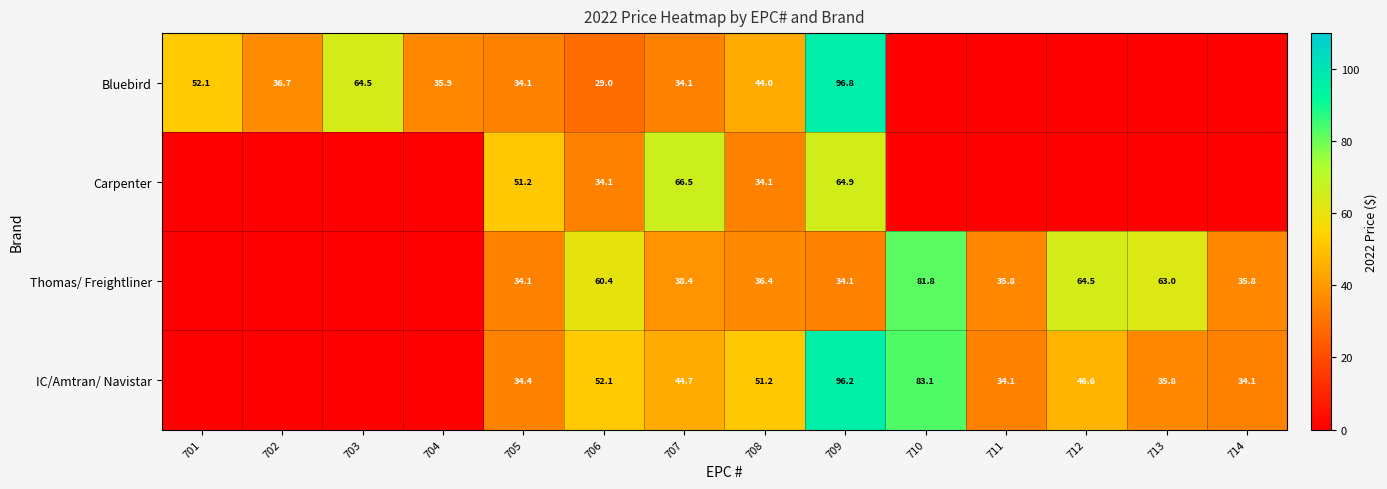

The IC/Amtran/ Navistar series shows 34.1 at 711. True or false?

True